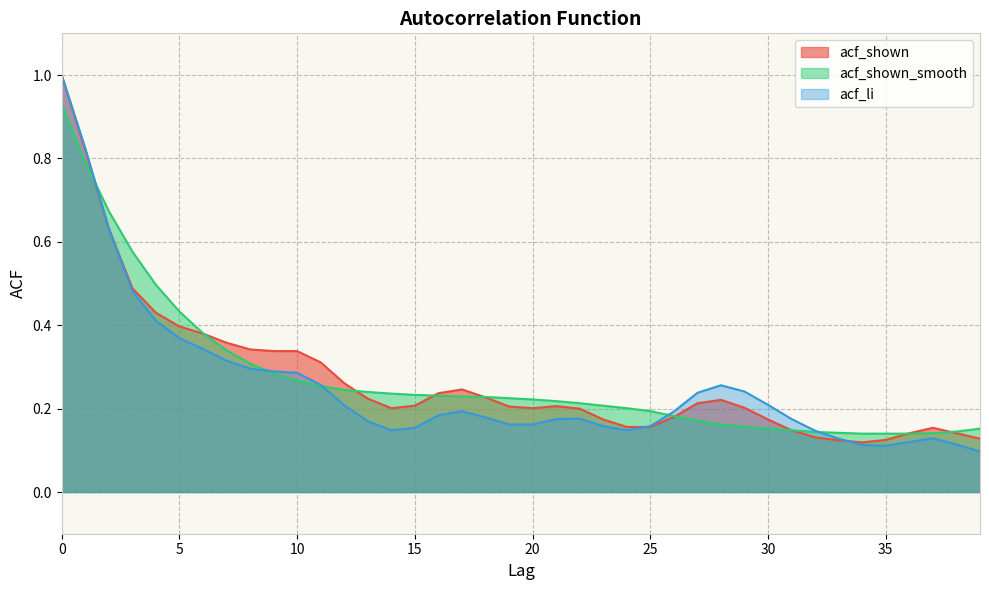

Which has a higher value, 32 or 14?

14